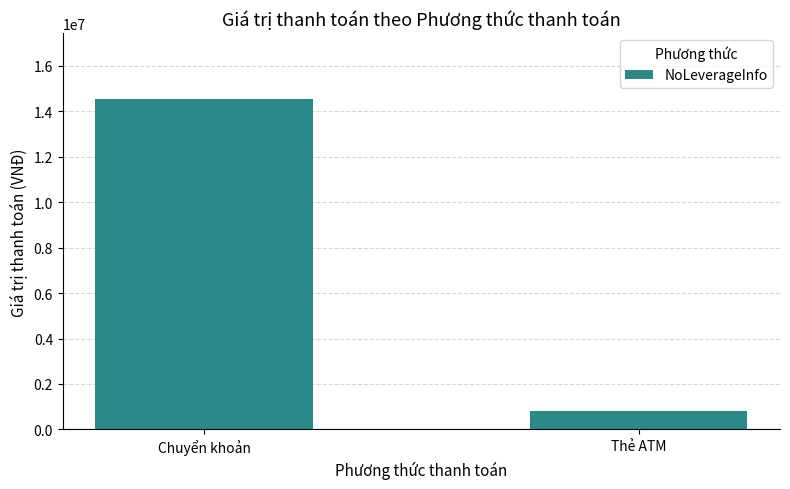

Reading left to right, transcribe all the data shown in this chart.

Chuyển khoản=14528520	Thẻ ATM=818000